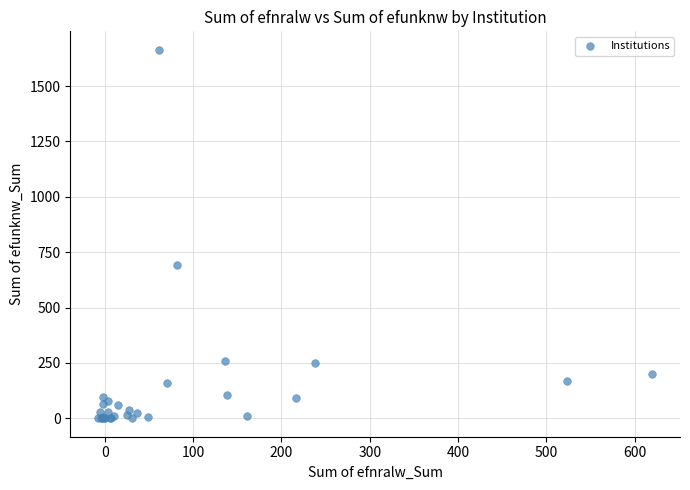

What Y value in the scatter plot is closest to 832?

691